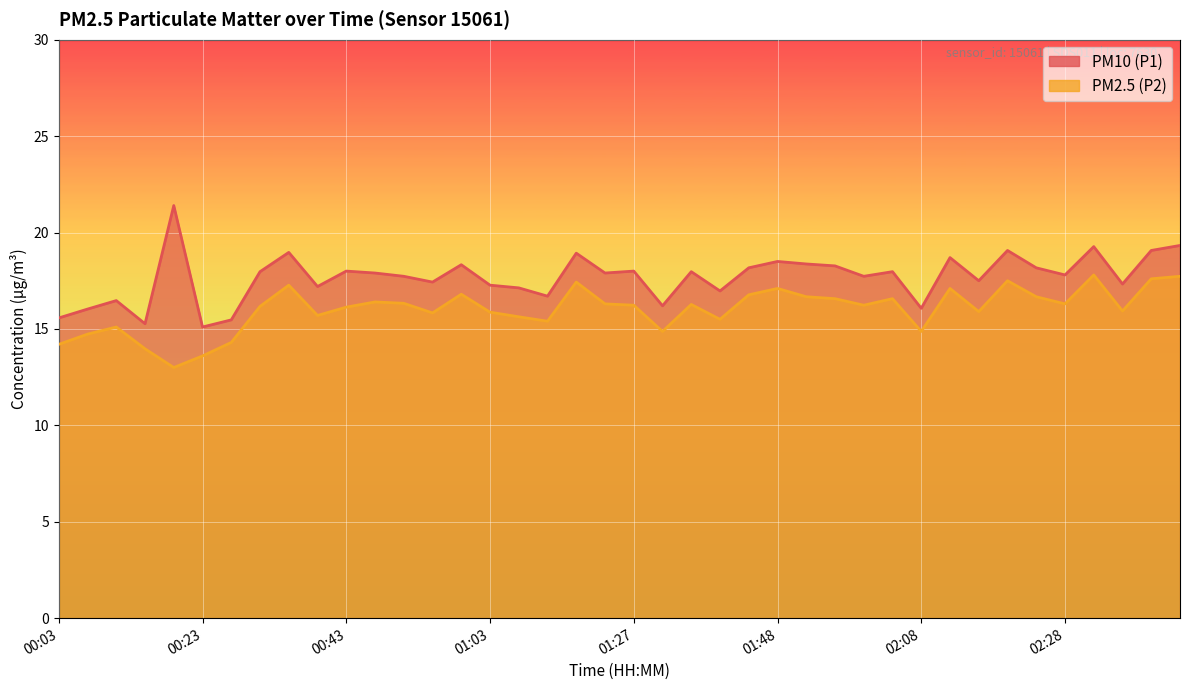

True or false: P2 has more than 0 points higher than both neighbors.

True